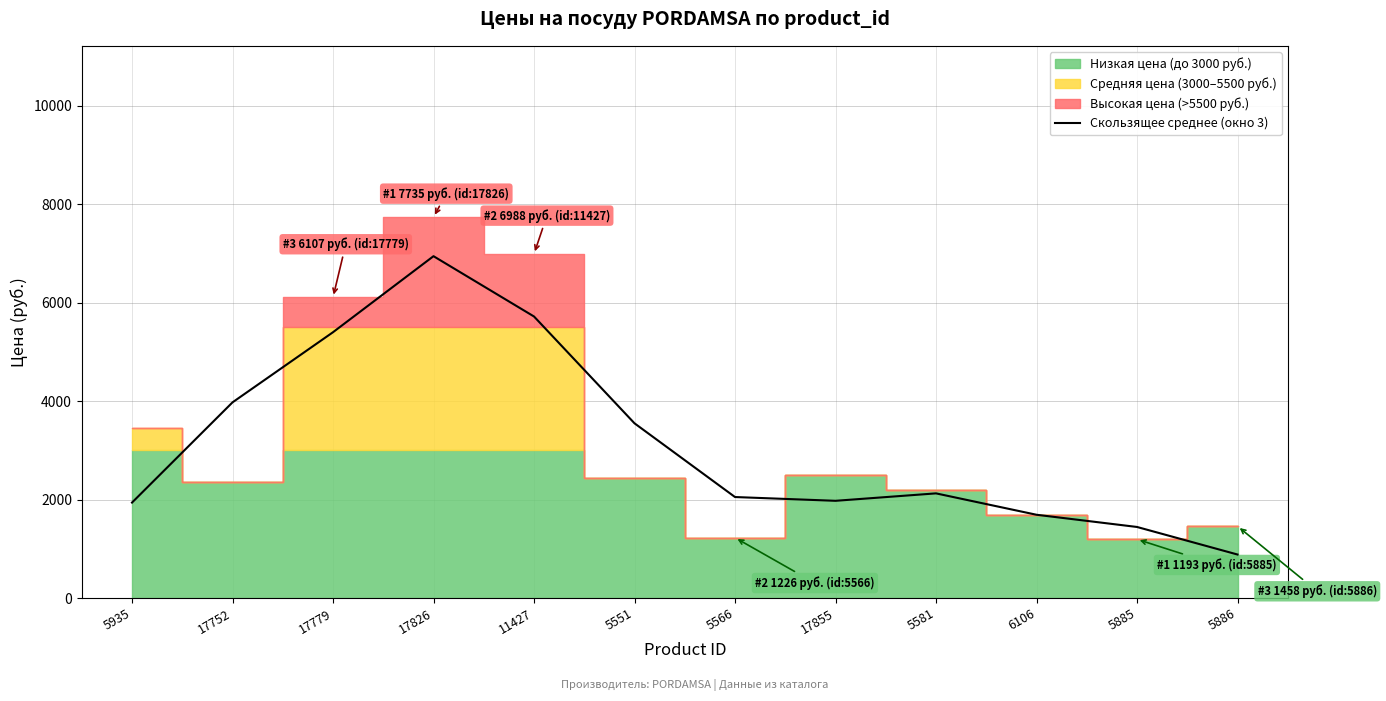

Does the chart have visible grid lines?

Yes